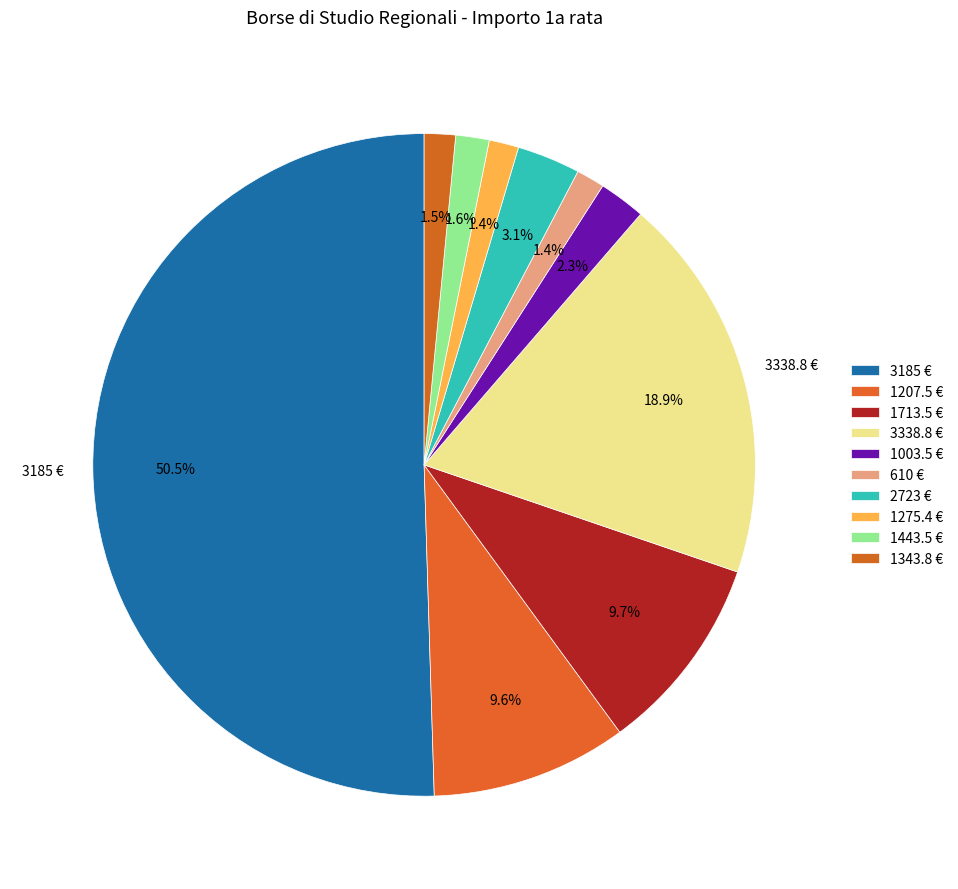

How many slices are in this pie chart?

10